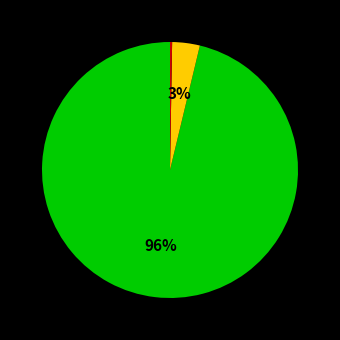

Does any single category account for the majority?

Yes